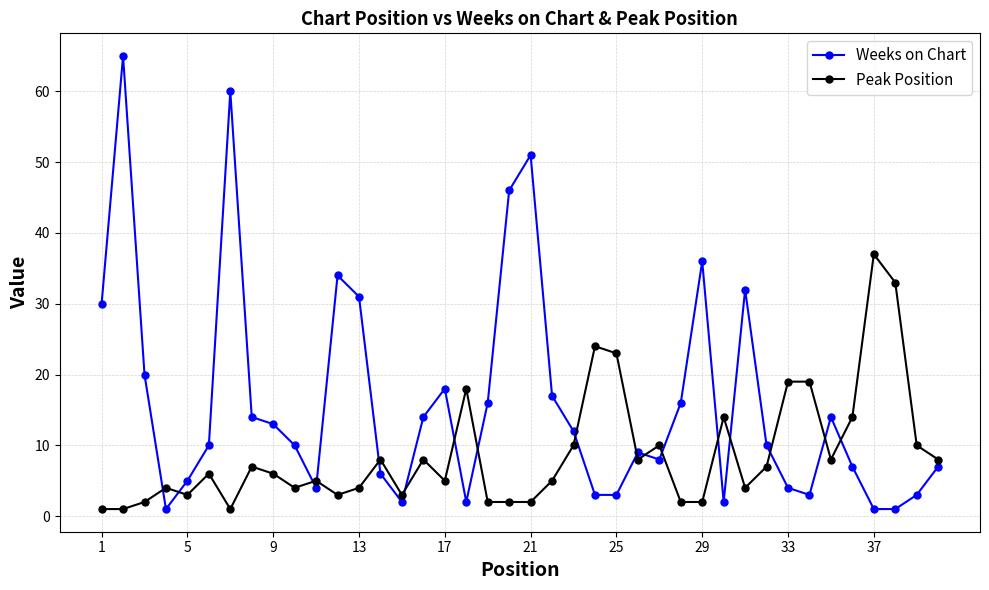

List the series in order of their overall mean, highest first.

Weeks on Chart, Peak Position